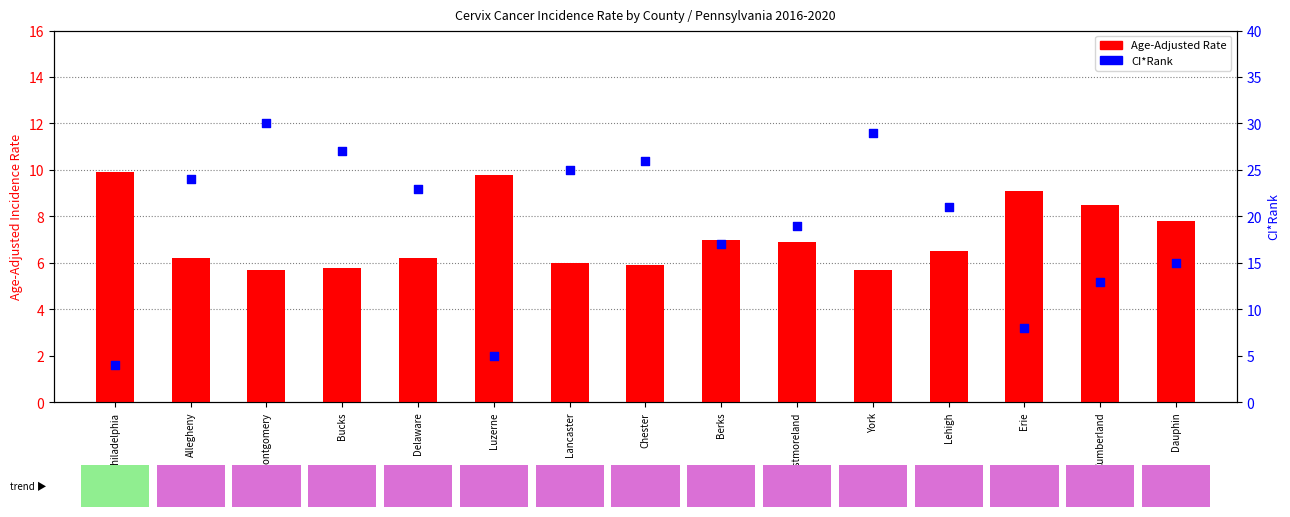

Is the value of CI*Rank at Dauphin greater than the value of Age-Adjusted Rate at Delaware?

Yes